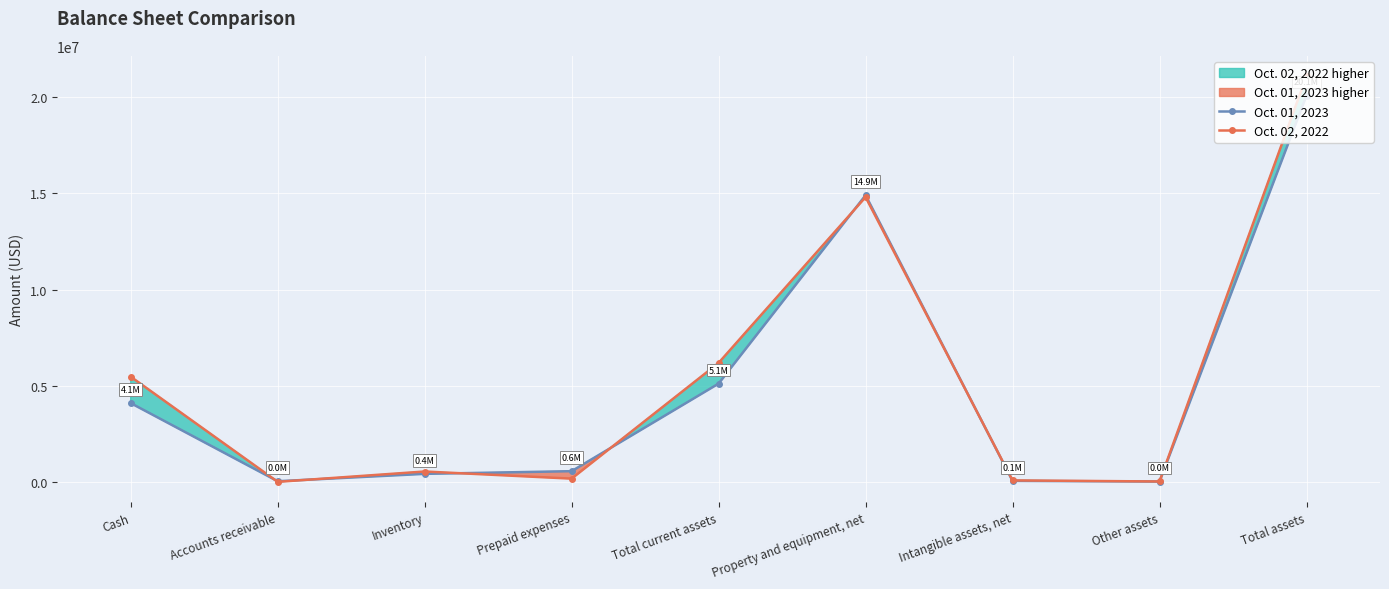

At which label is Oct. 01, 2023 closest to 10058316?

Property and equipment, net